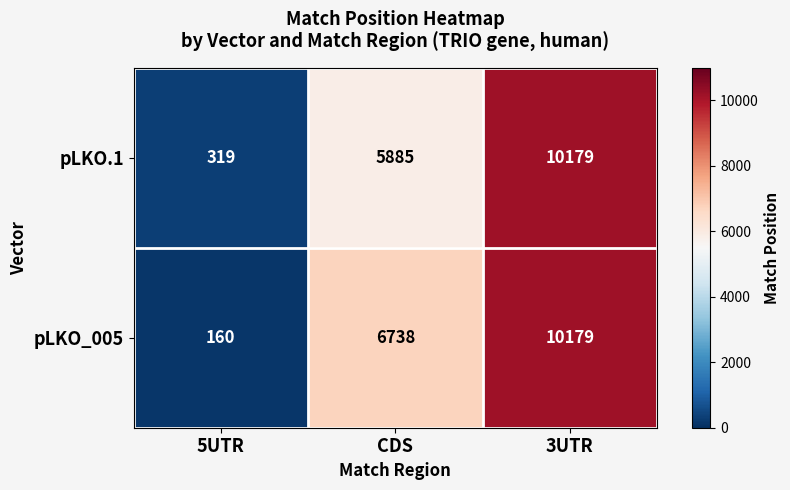

List the labels in order of pLKO.1 value, smallest first.

5UTR, CDS, 3UTR